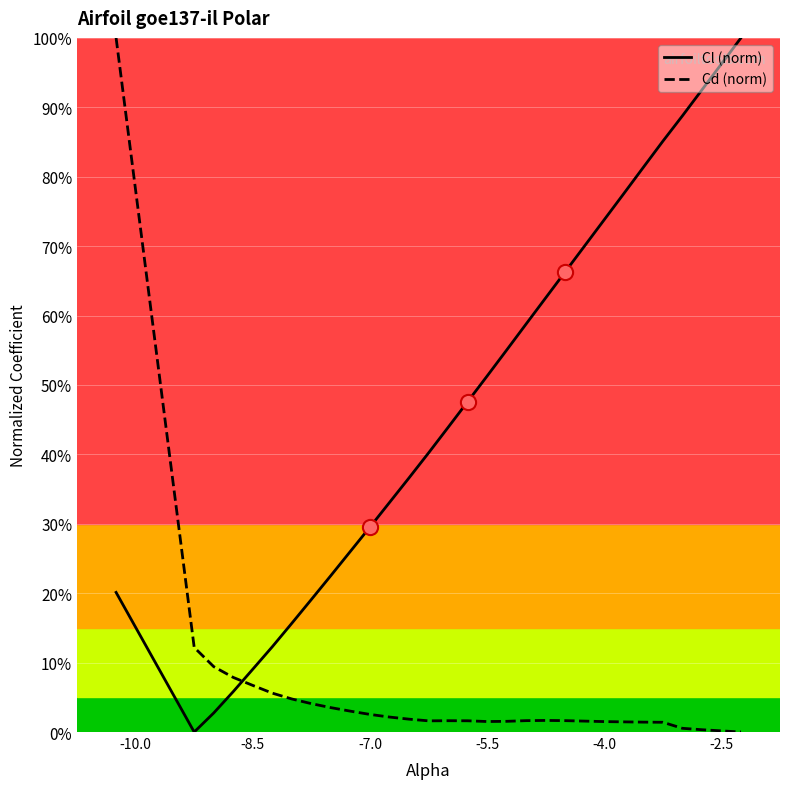

Which series has the largest total across all categories?

Cl (norm)